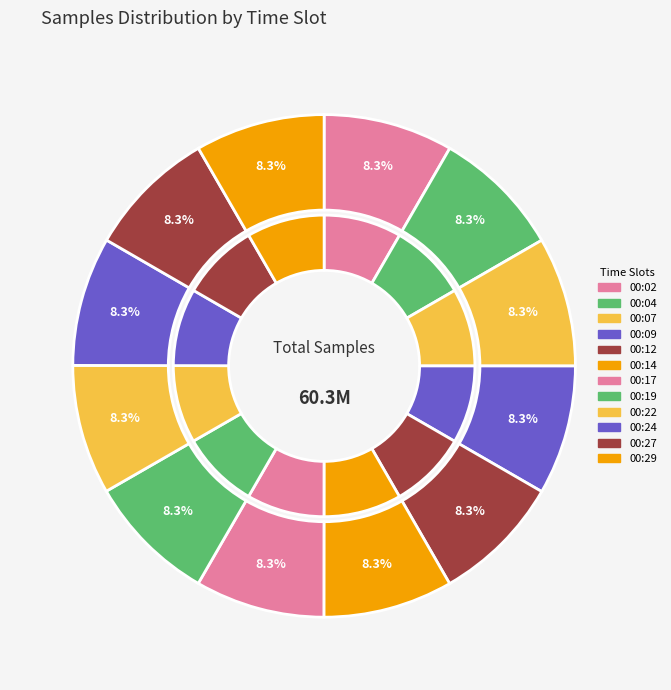

Combined, what portion of the pie is 00:07 and 00:09?

16.7%